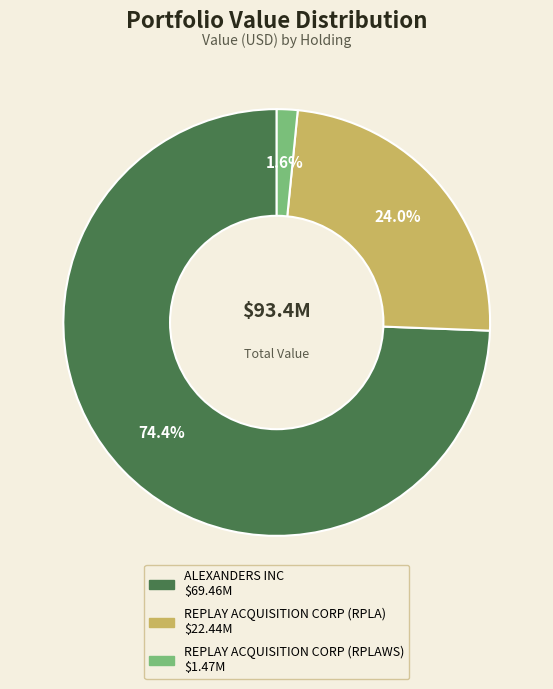

To the nearest percent, what is the difference between the largest and smallest slice percentages?

73%